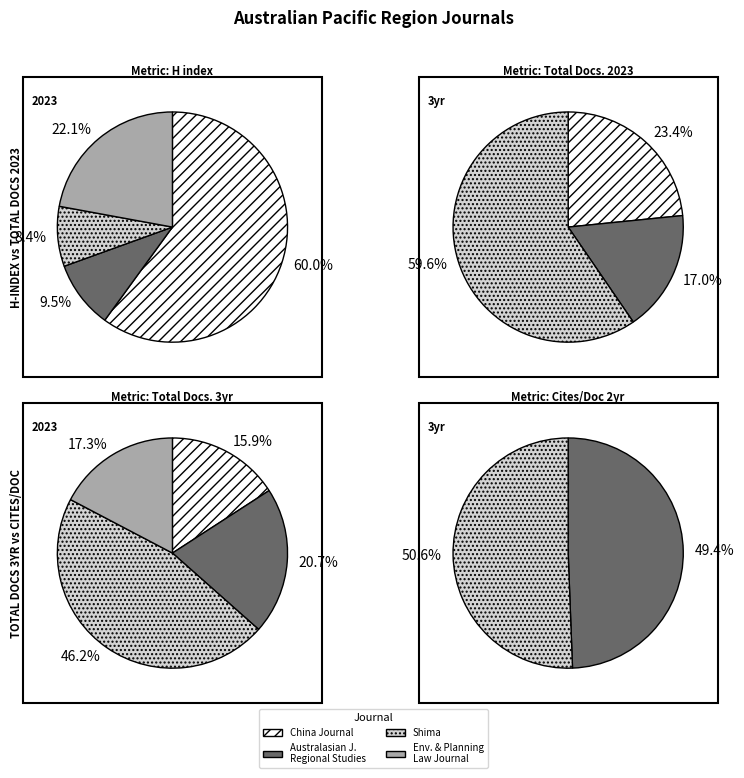

To the nearest percent, what is the difference between the Shima and Environmental and Planning Law Journal slice percentages?

14%